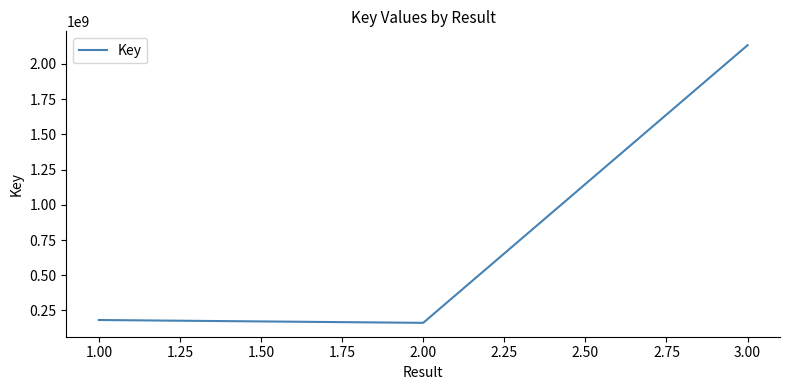

Which label corresponds to the largest value in the chart?

3.00